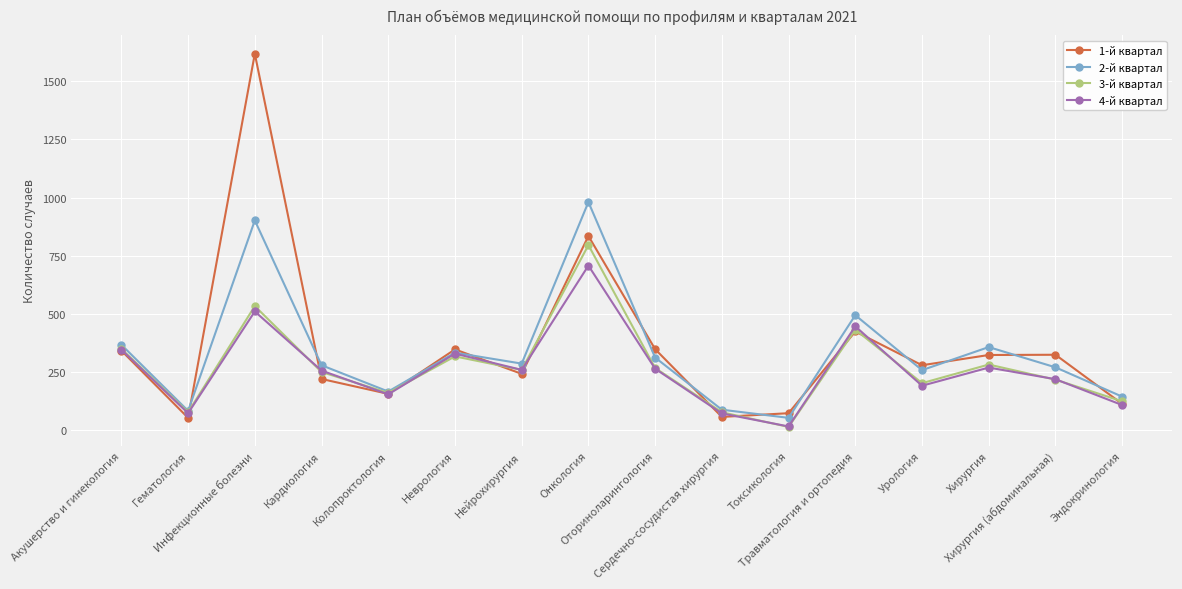

What is the total value across all series at Сердечно-сосудистая хирургия?

298